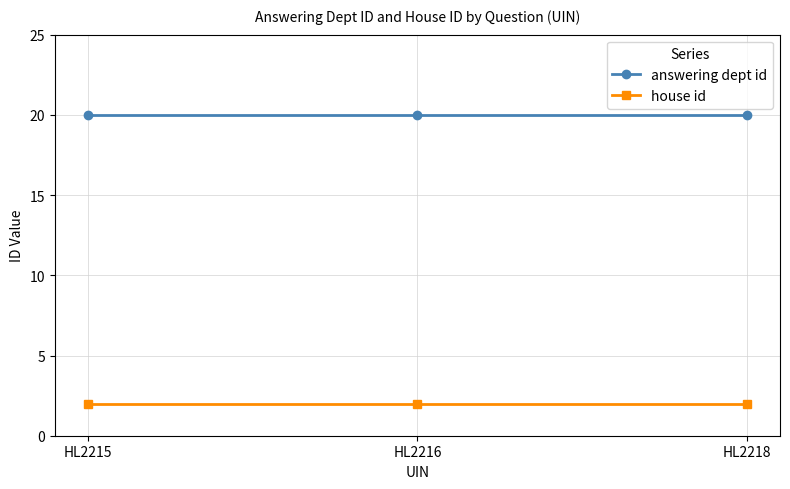

True or false: house id has a value of 2 at HL2215.

True